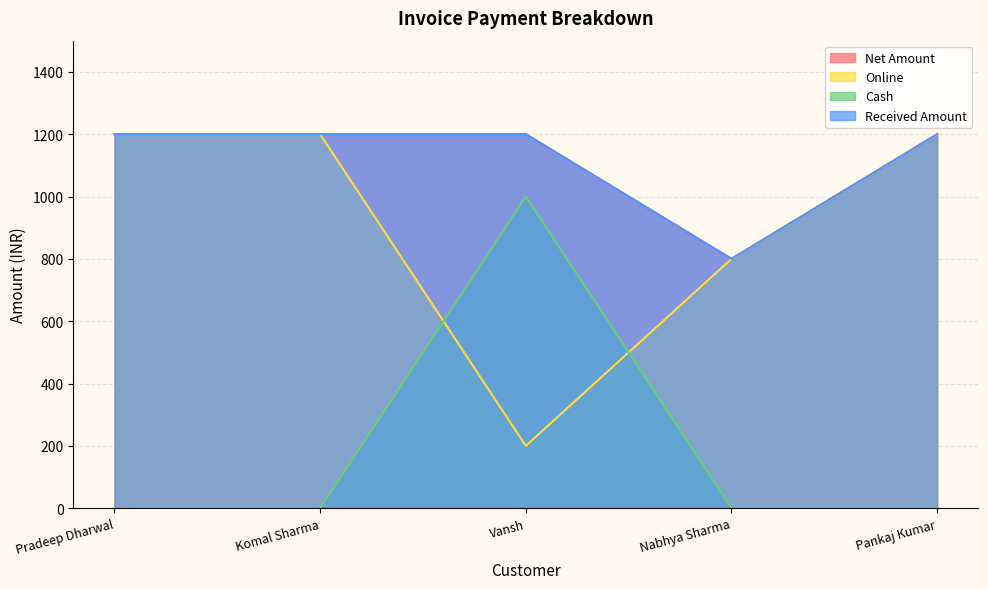

How many distinct data groups are displayed?

4